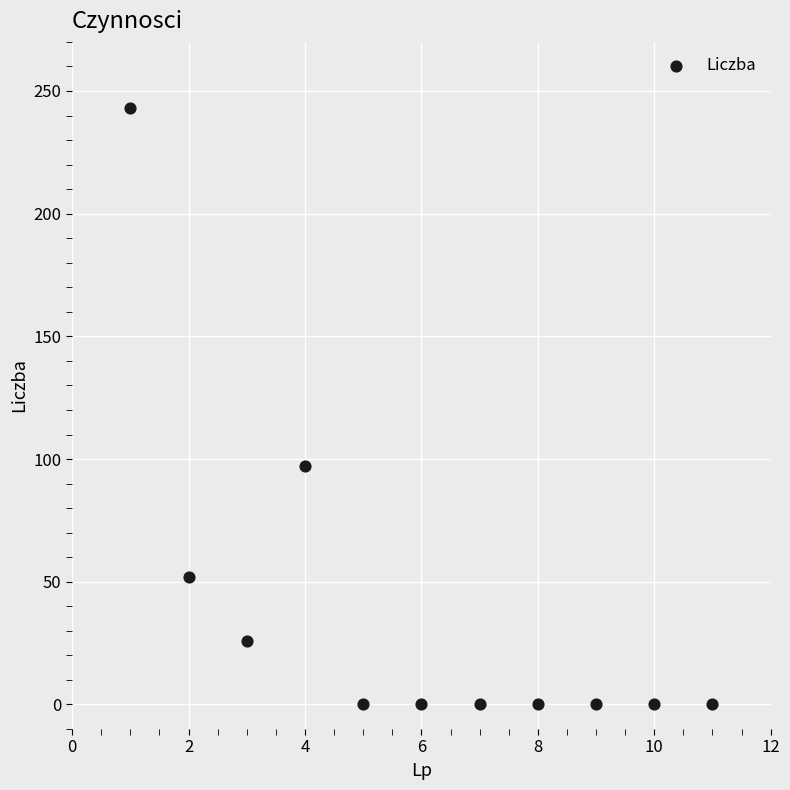

What Y value in the scatter plot is closest to 121?

97